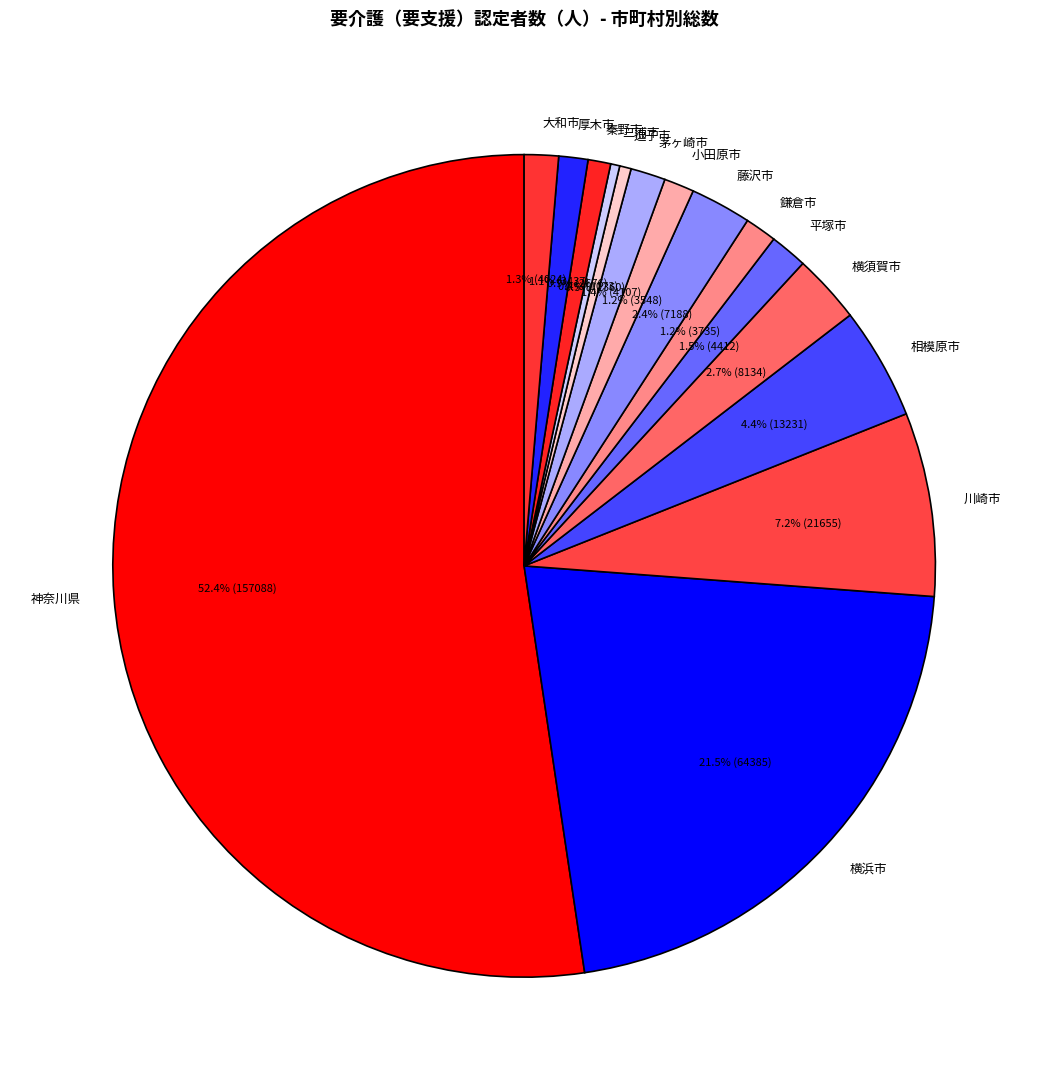

Combined, do 厚木市 and 茅ヶ崎市 account for over 50%?

No